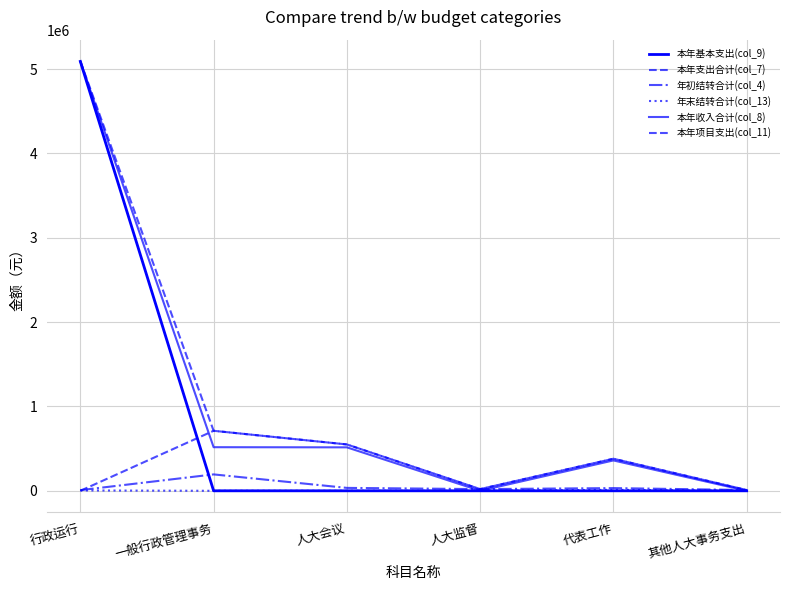

Which series changed the most between 一般行政管理事务 and 代表工作?

本年支出合计(col_7)